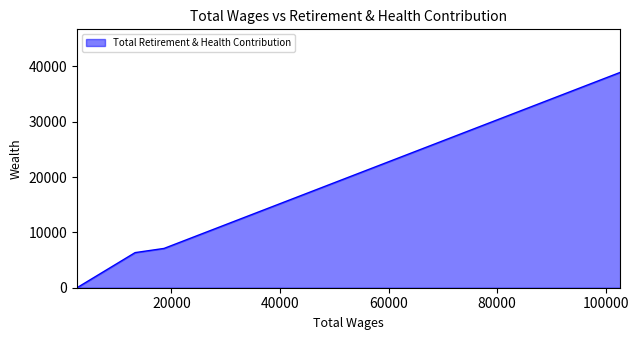

What is the greatest value displayed?

38897